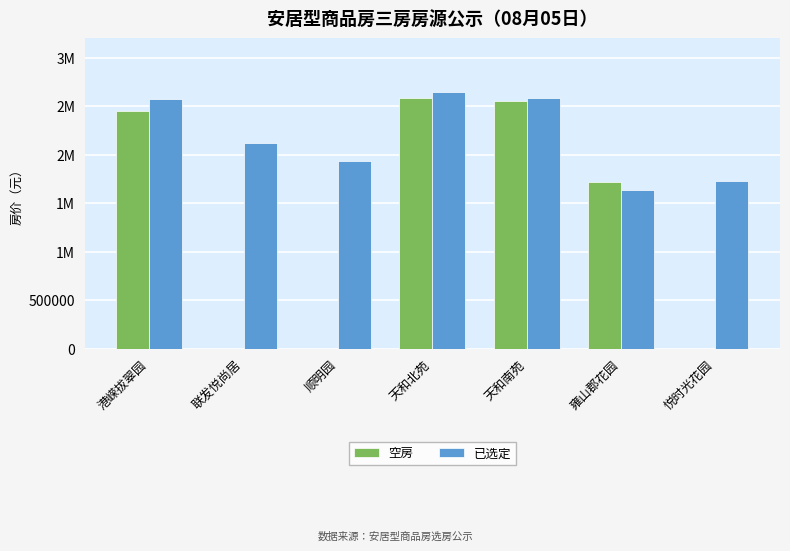

The value of 空房 at 雍山郡花园 is 1714051.0. True or false?

True